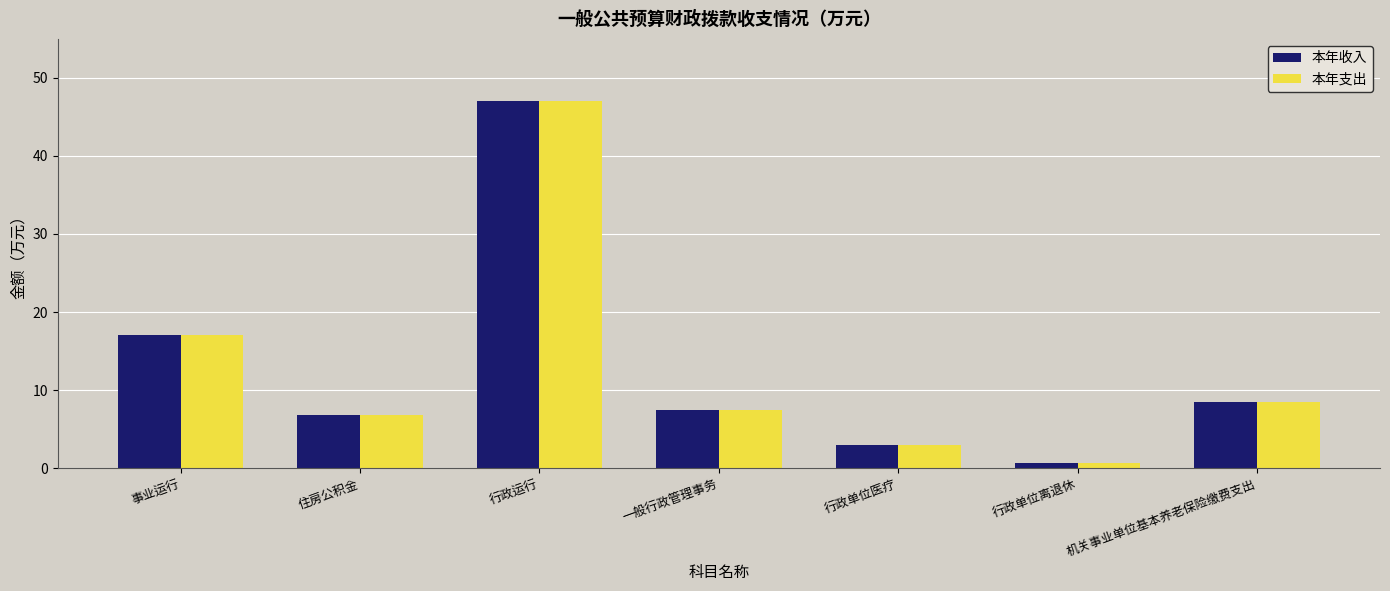

What is the difference between the second highest and minimum values in the 本年支出 series?

16.4